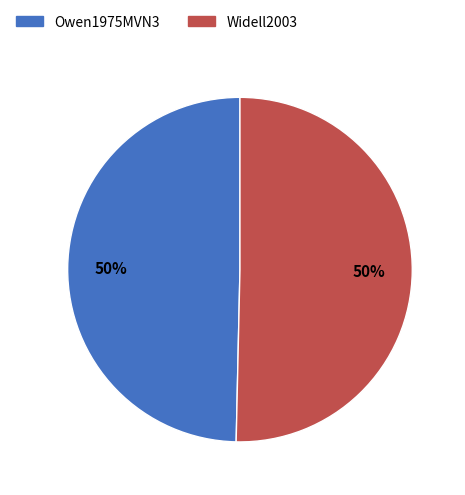

True or false: Owen1975MVN3 accounts for 36% of the total.

False